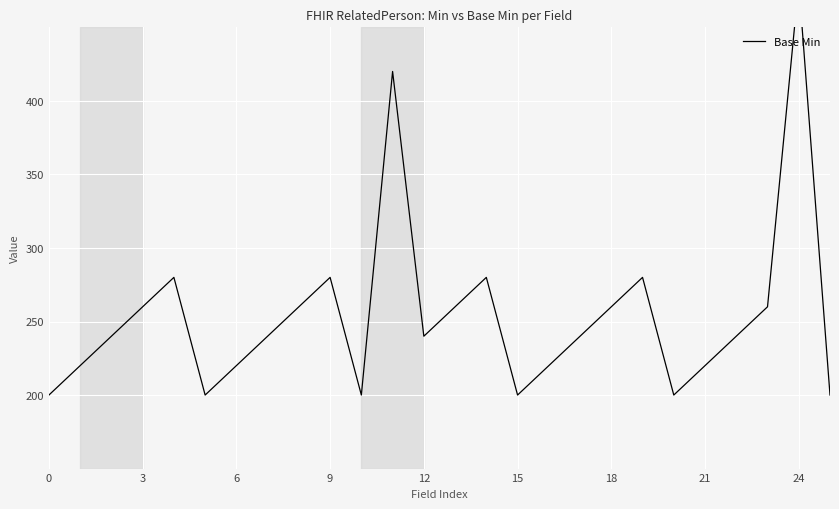

True or false: there are more than 0 points higher than both neighbors.

True